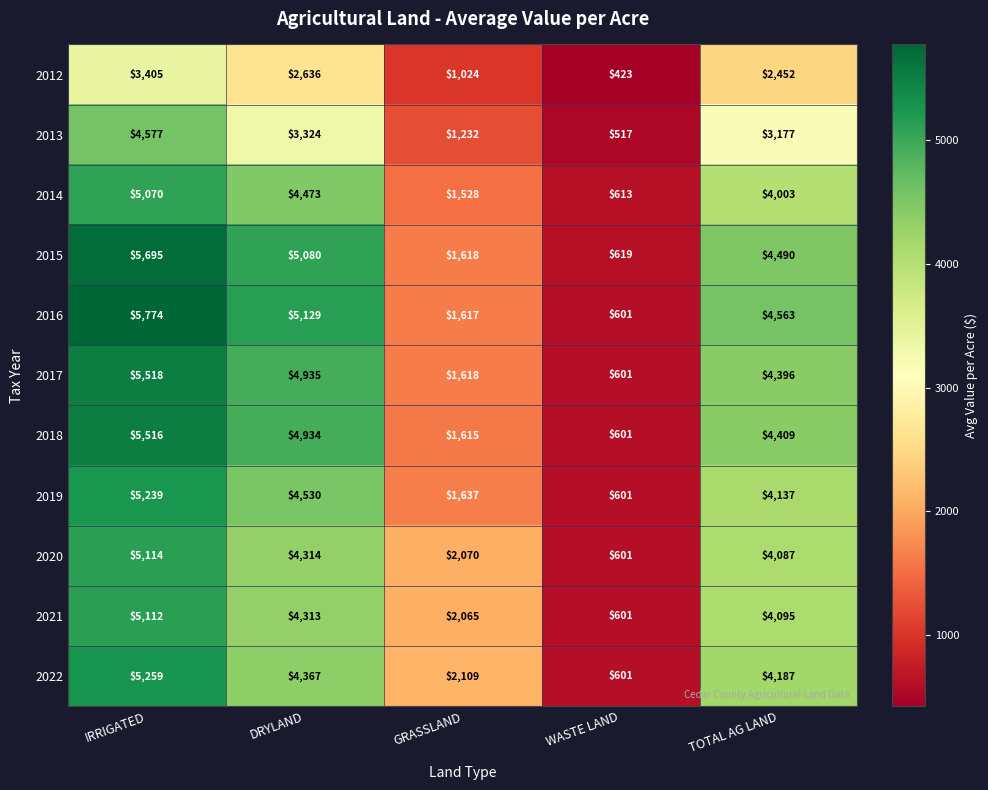

At DRYLAND, list the series in order from smallest to largest.

2012, 2013, 2021, 2020, 2022, 2014, 2019, 2018, 2017, 2015, 2016